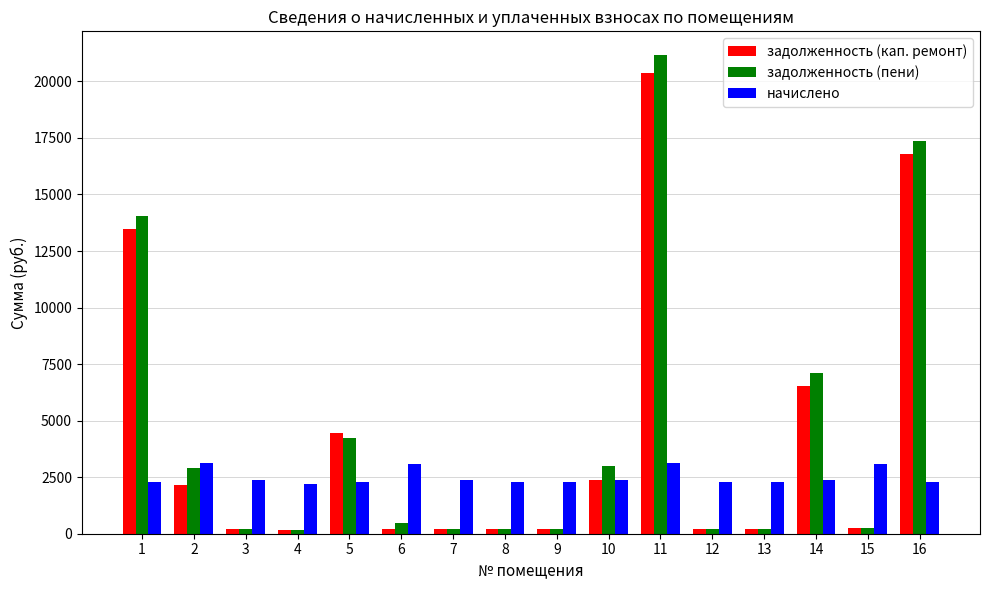

What is the minimum value shown in the chart?

182.7